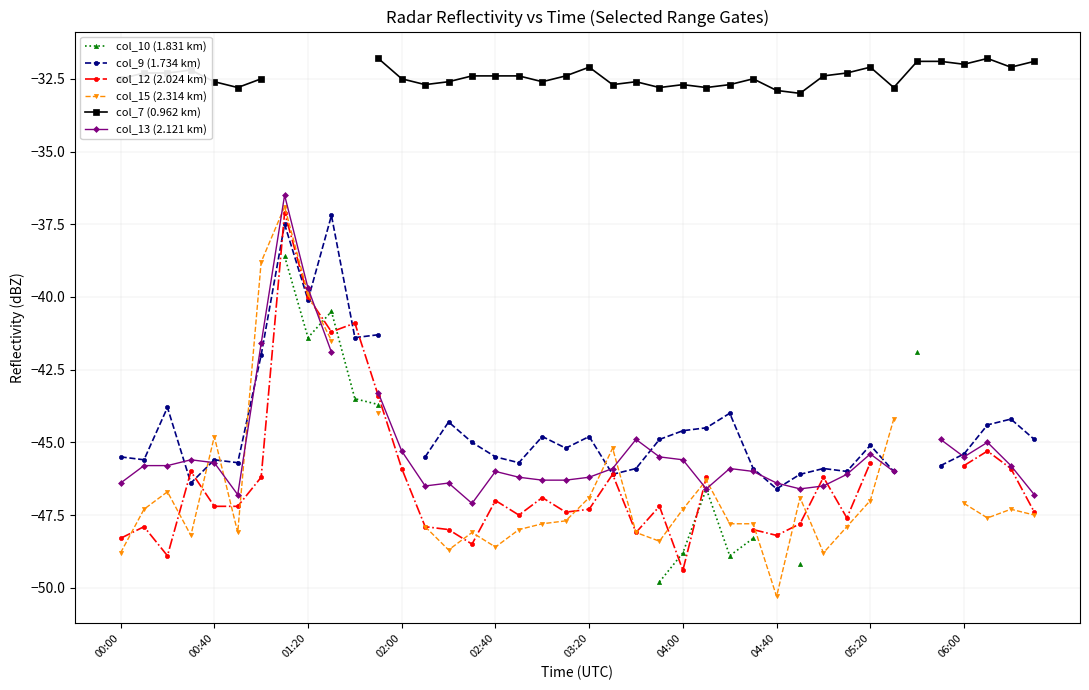

What is the label of the 24th point from the left?

23